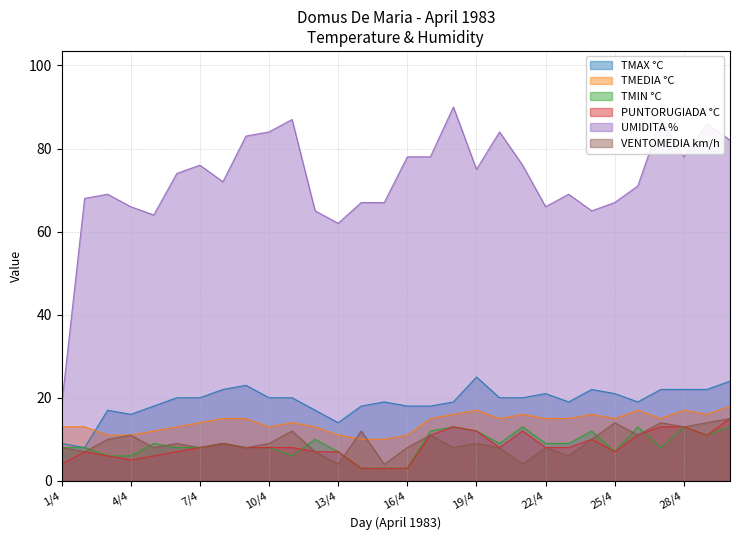

What is the sum of all VENTOMEDIA km/h values?

279